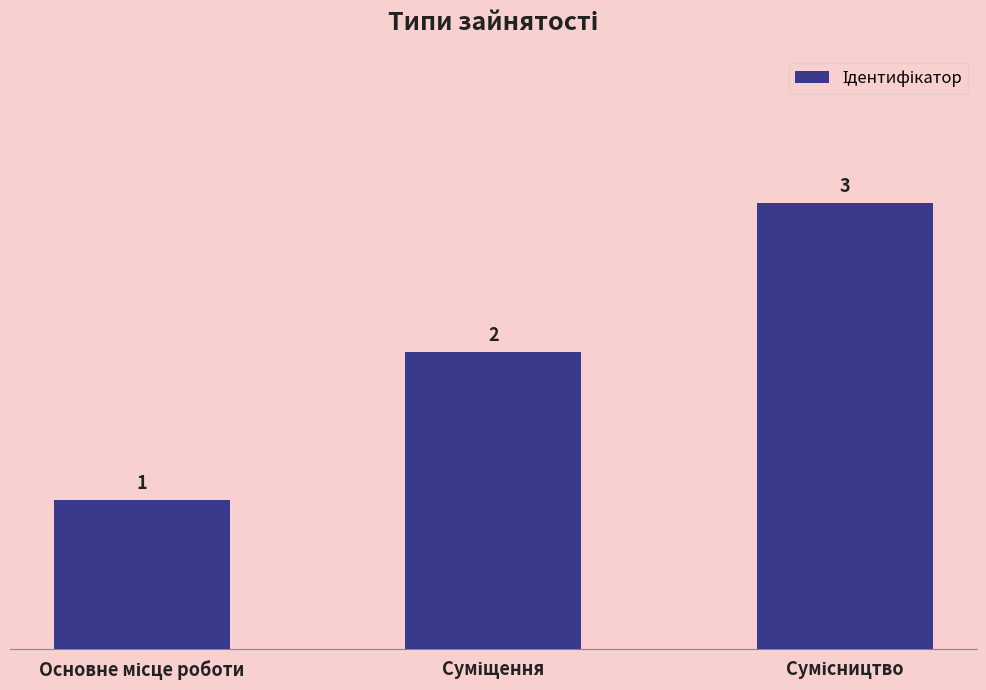

How many values are between 1 and 3?

3